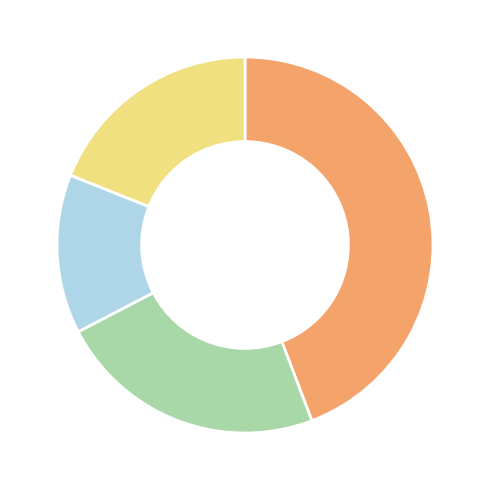

Does any single category account for the majority?

No